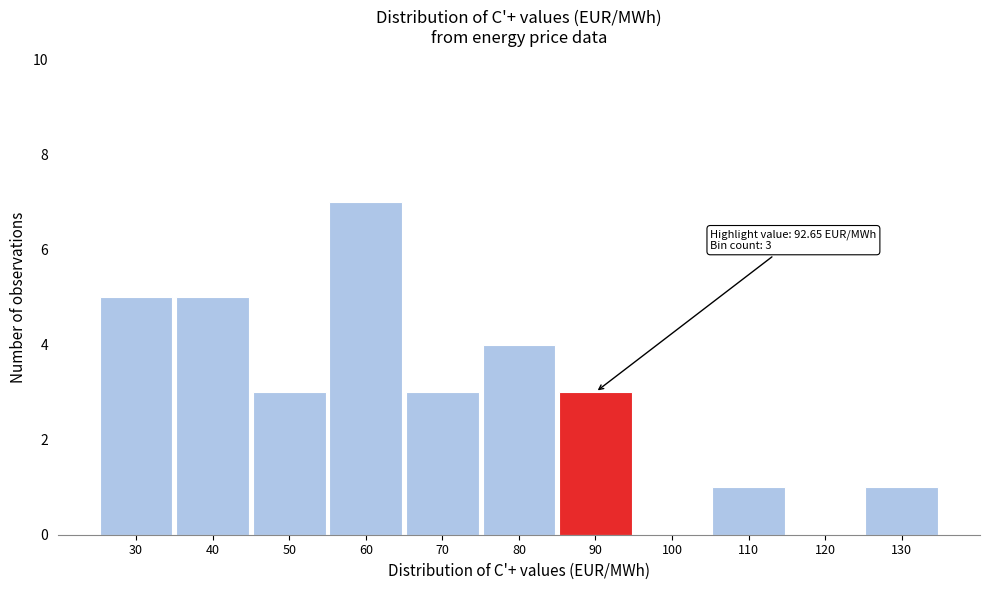

Reading left to right, transcribe all the data shown in this chart.

30=5	40=5	50=3	60=7	70=3	80=4	90=3	100=0	110=1	120=0	130=1